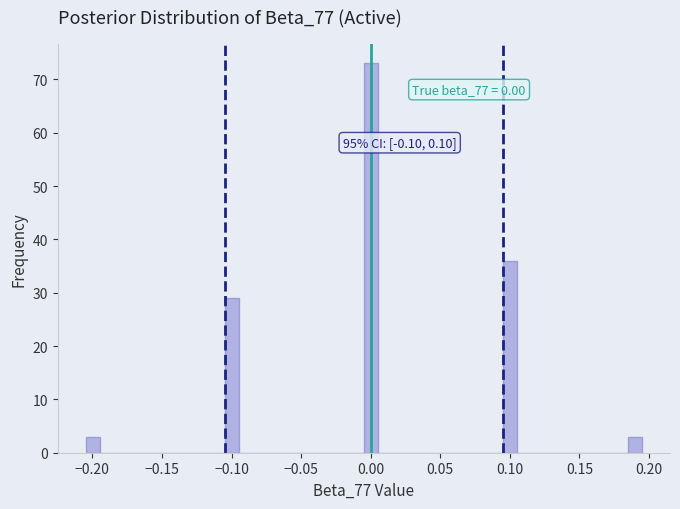

Around what value on the x-axis is the tallest bar? Give the approximate position of its centre, as read against the axis.

0.000